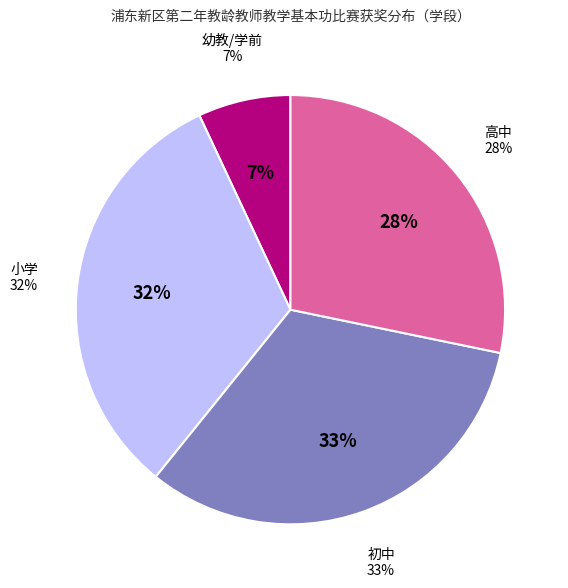

What is the largest slice in the pie chart?

初中